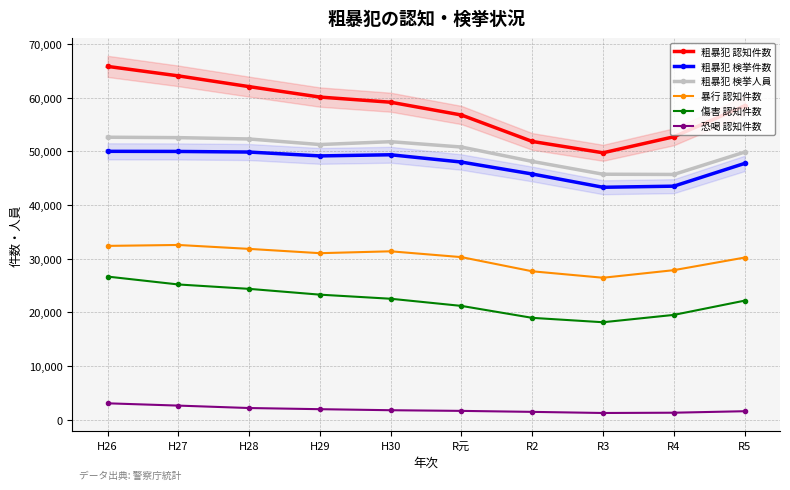

At how many categories does at least one series exceed 31387?

10